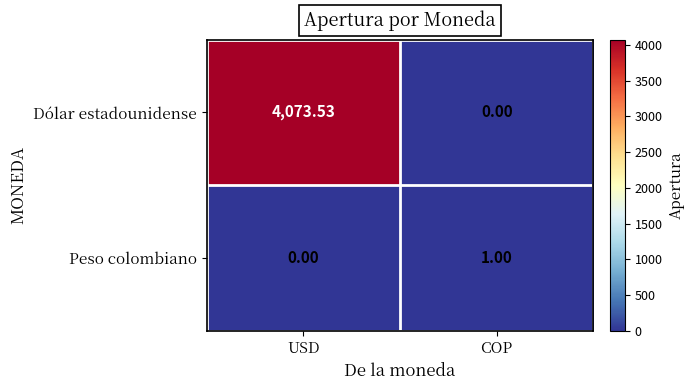

What is the difference between the highest and lowest values at COP?

1.0